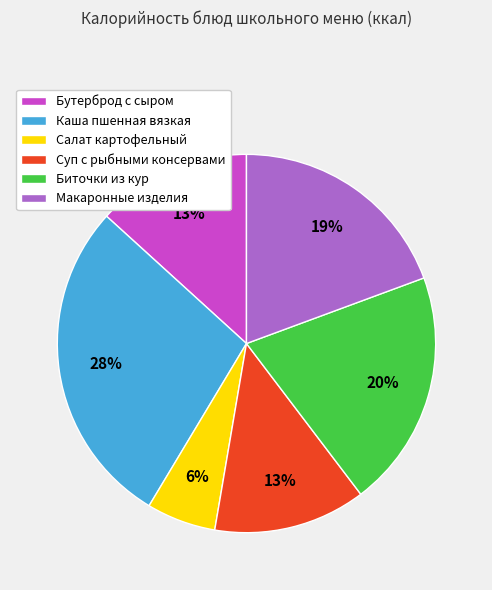

Which slice is the smallest?

Салат картофельный